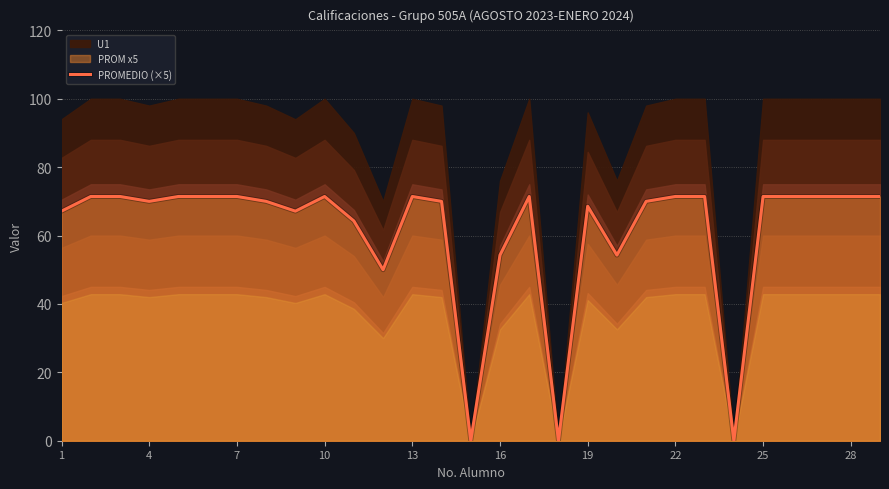

What is the maximum value for PROMEDIO (×5)?

71.4